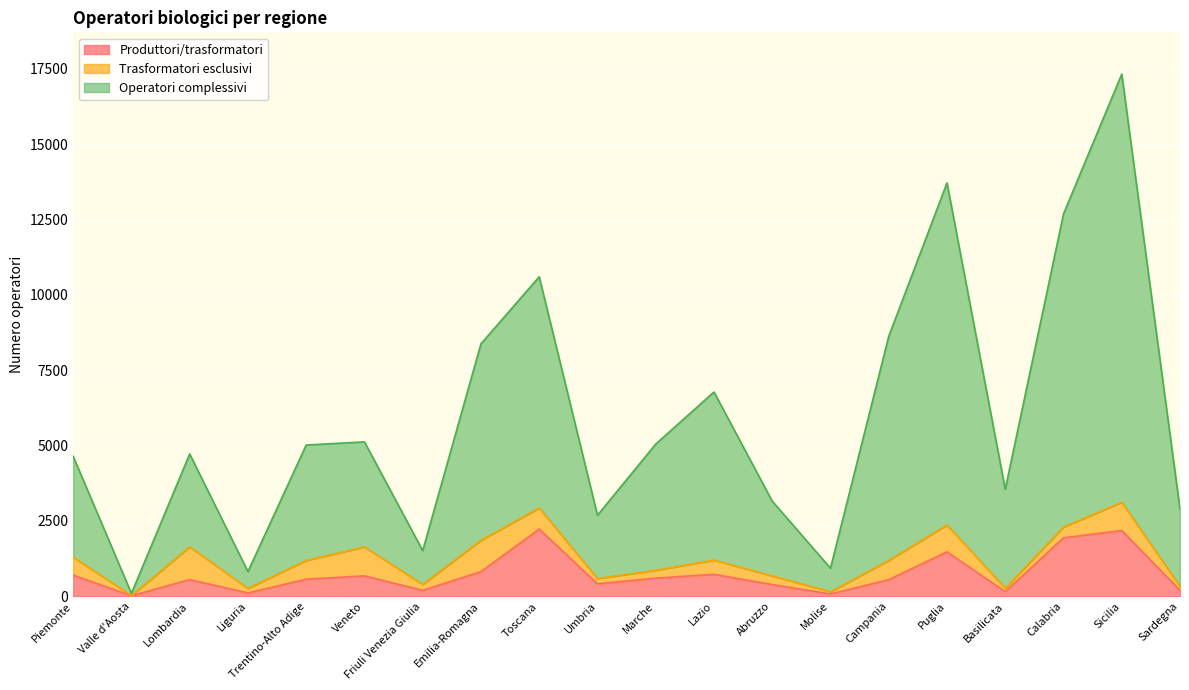

True or false: Produttori/trasformatori and Operatori complessivi intersect in this chart.

False